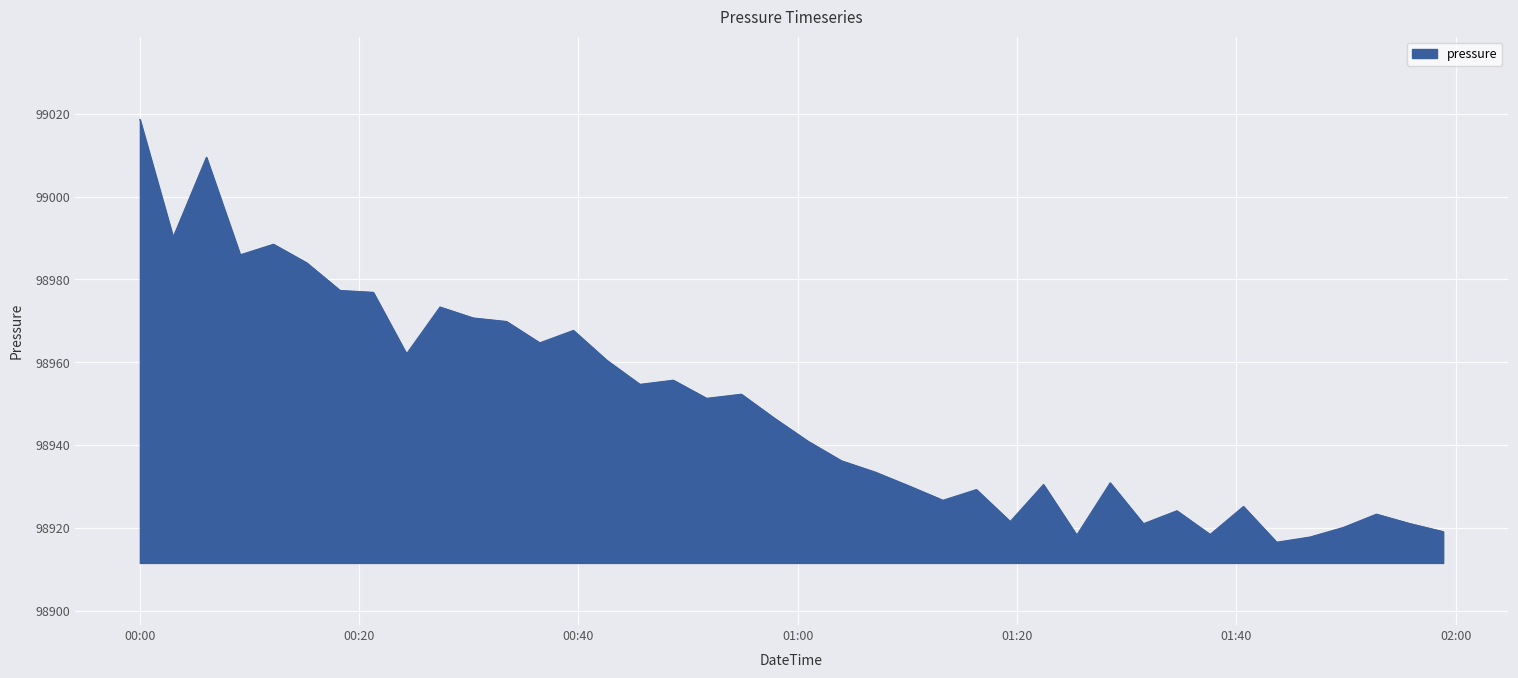

What is the greatest value displayed?

99018.7